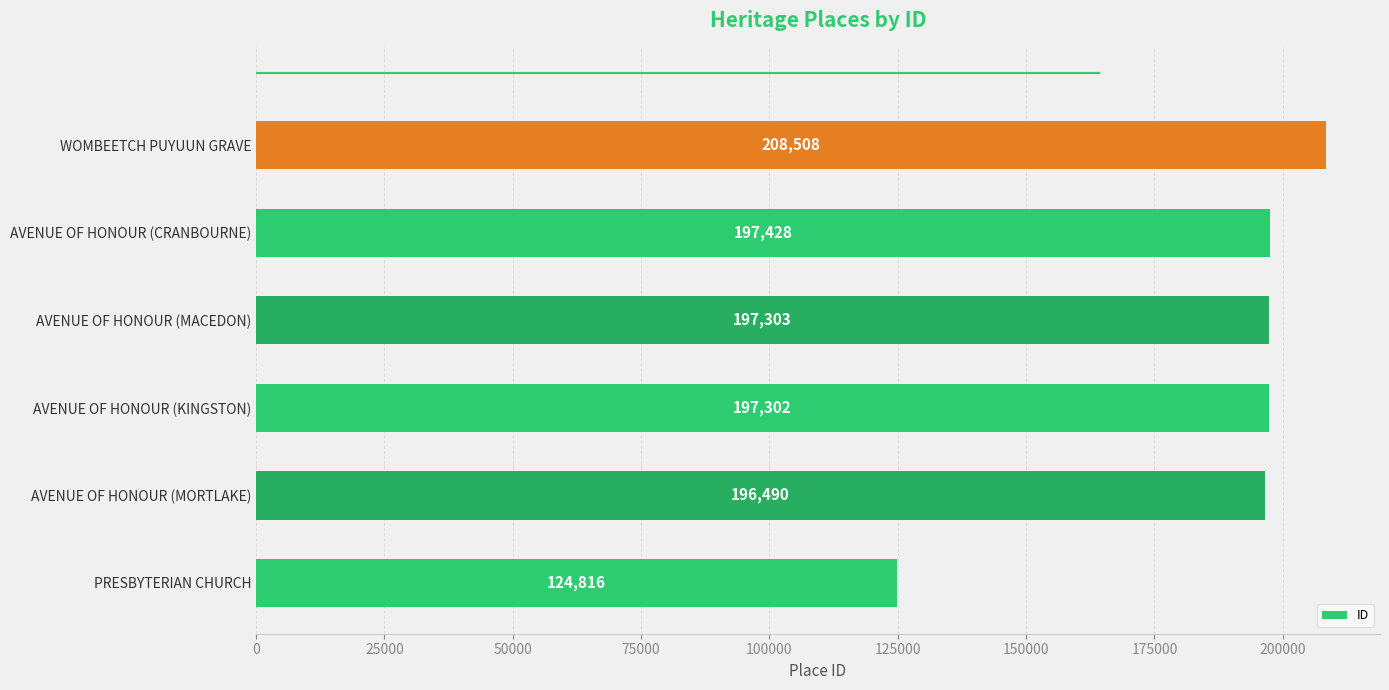

What is the sum of all values?

1121847